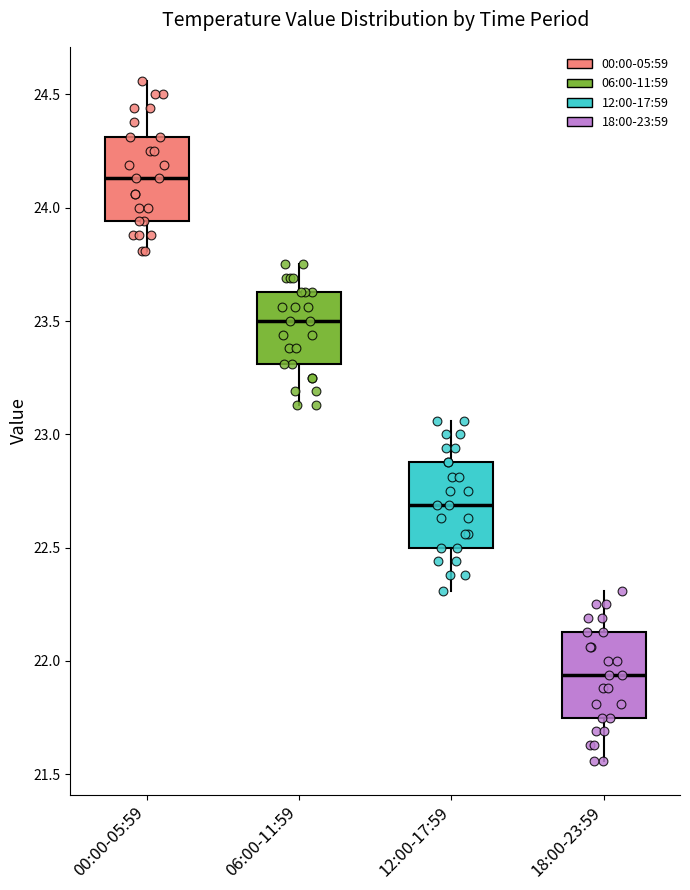

Which box has the lowest median line?

18:00-23:59